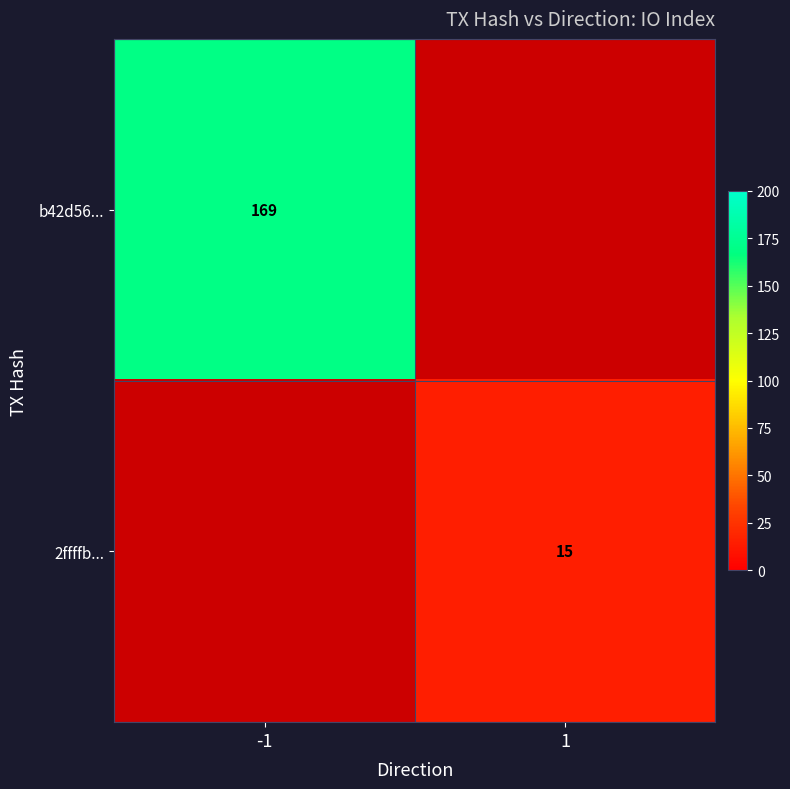

What is the total value across all series at -1?

169